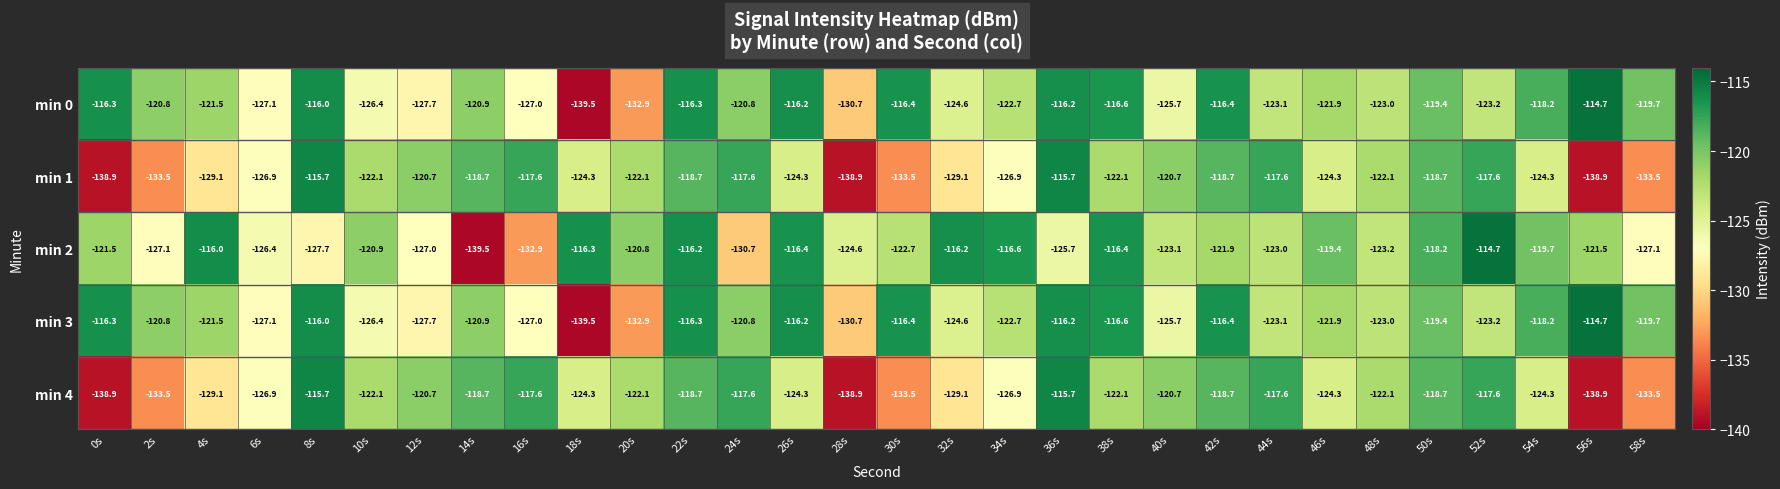

What is the greatest value displayed?

-114.7